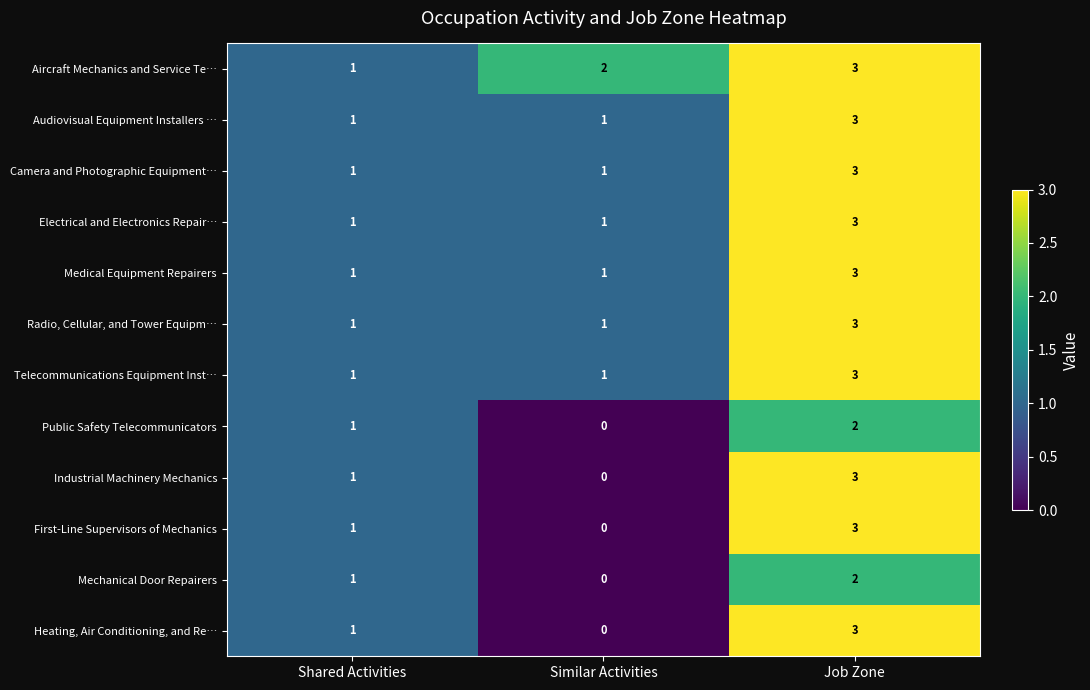

What is the highest value of the Telecommunications Equipment Inst… series?

3